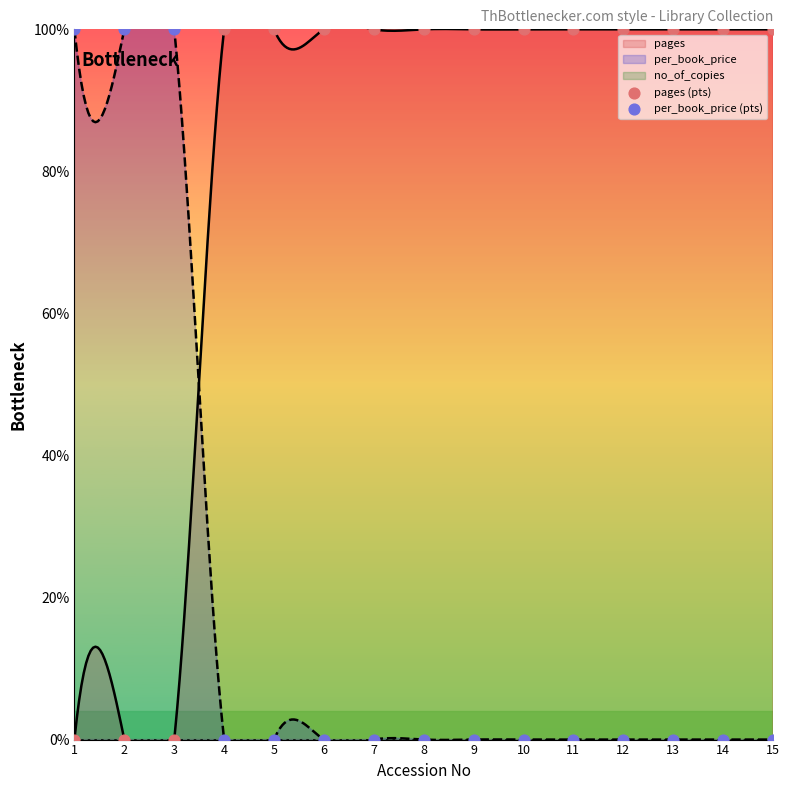

At which category is the sum across all series the highest?

1